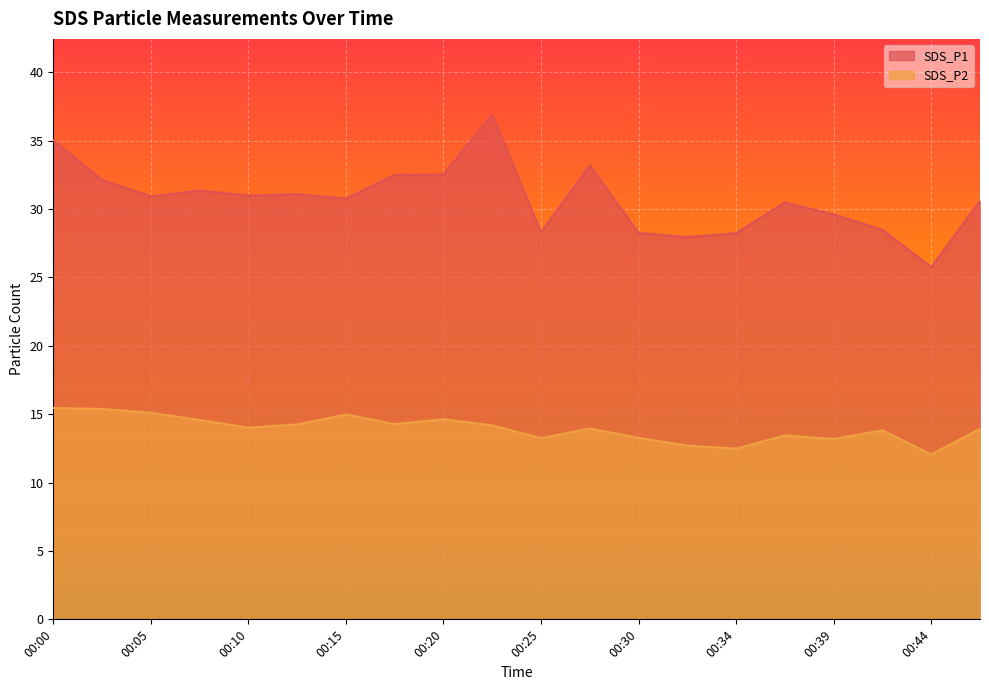

True or false: SDS_P1 has a value of 10.2 at 00:05.

False